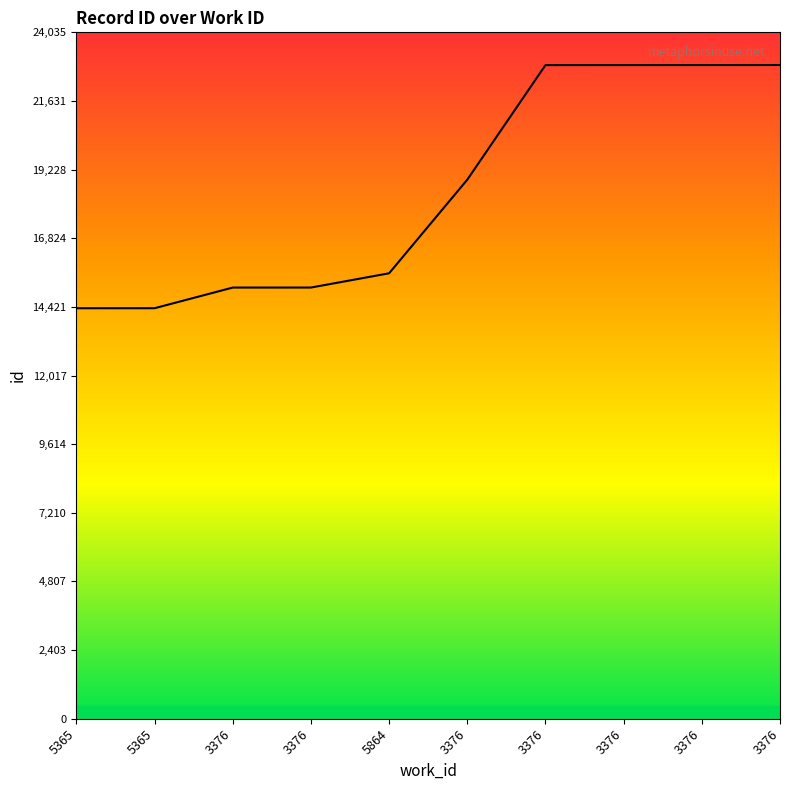

What is the ratio of the value at 3376 to the value at 5864?

1.5